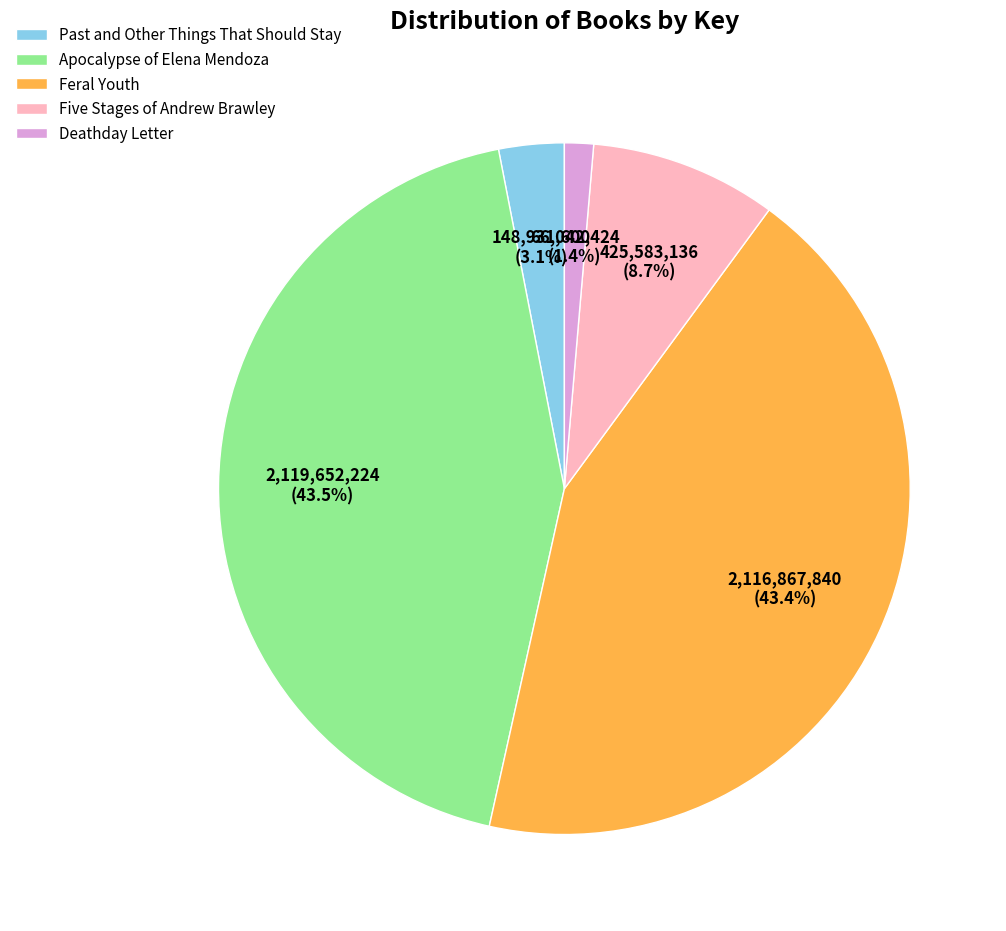

Does Five Stages of Andrew Brawley represent more than half of the total?

No